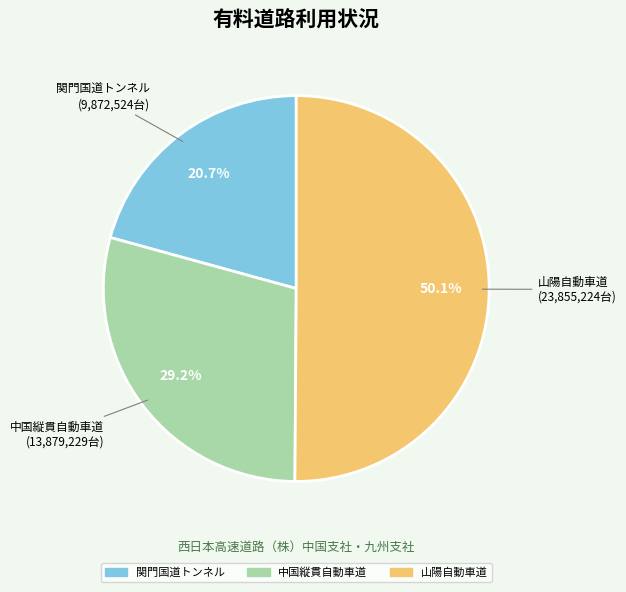

Is it true that 関門国道トンネル is 10% of the pie?

False